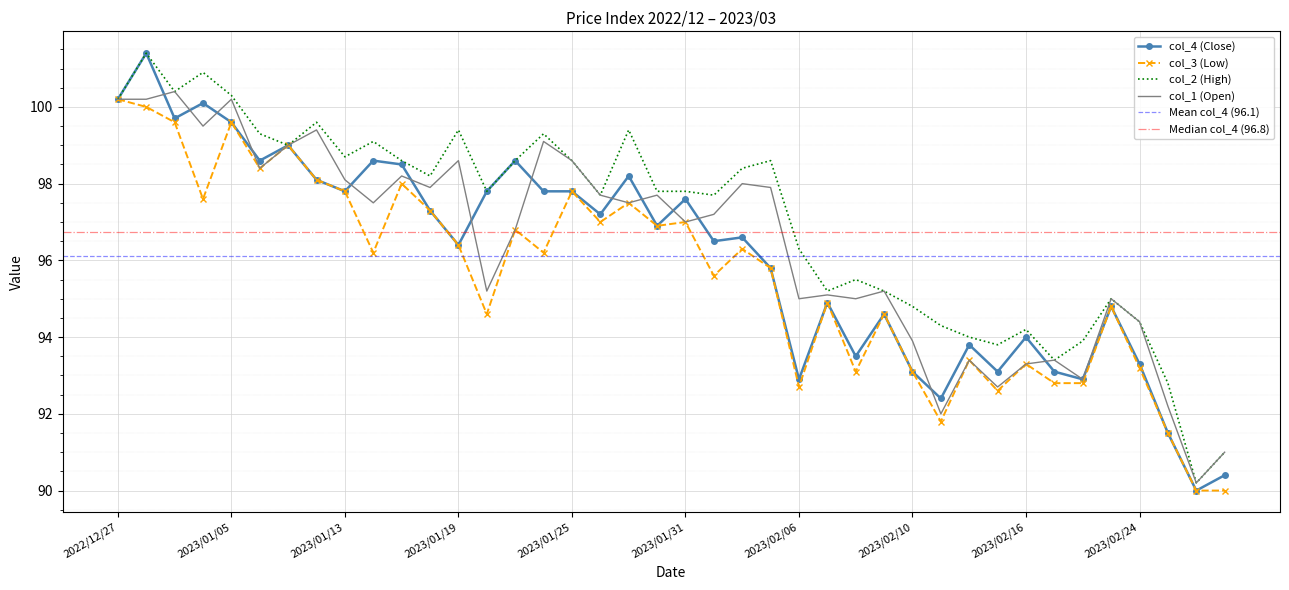

What position from the right is 2023/02/16?

8